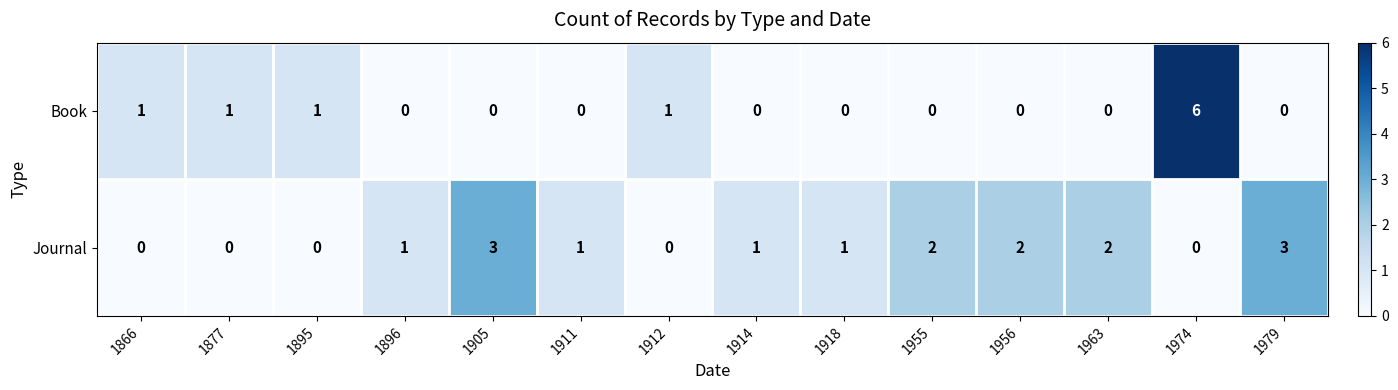

Rank the series by their average value, from highest to lowest.

Journal, Book